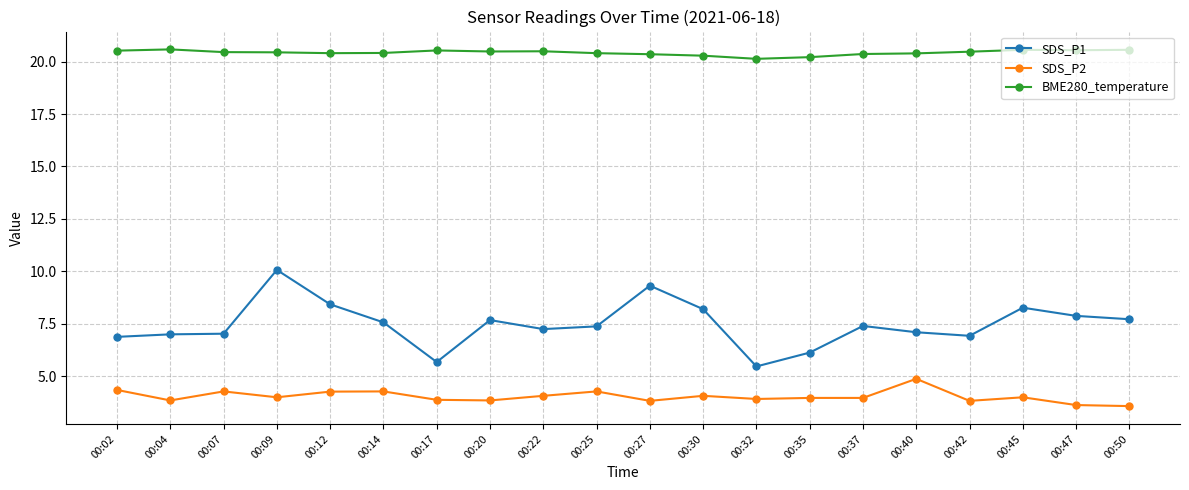

What is the maximum value shown in the chart?

20.6